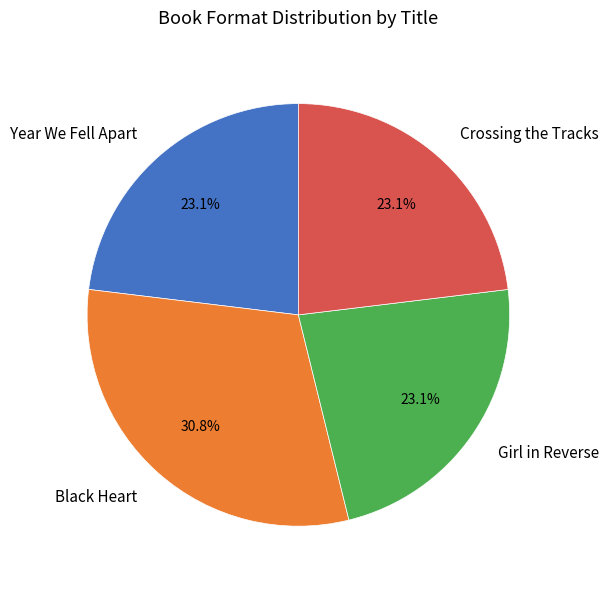

Between Girl in Reverse and Black Heart, which is larger?

Black Heart